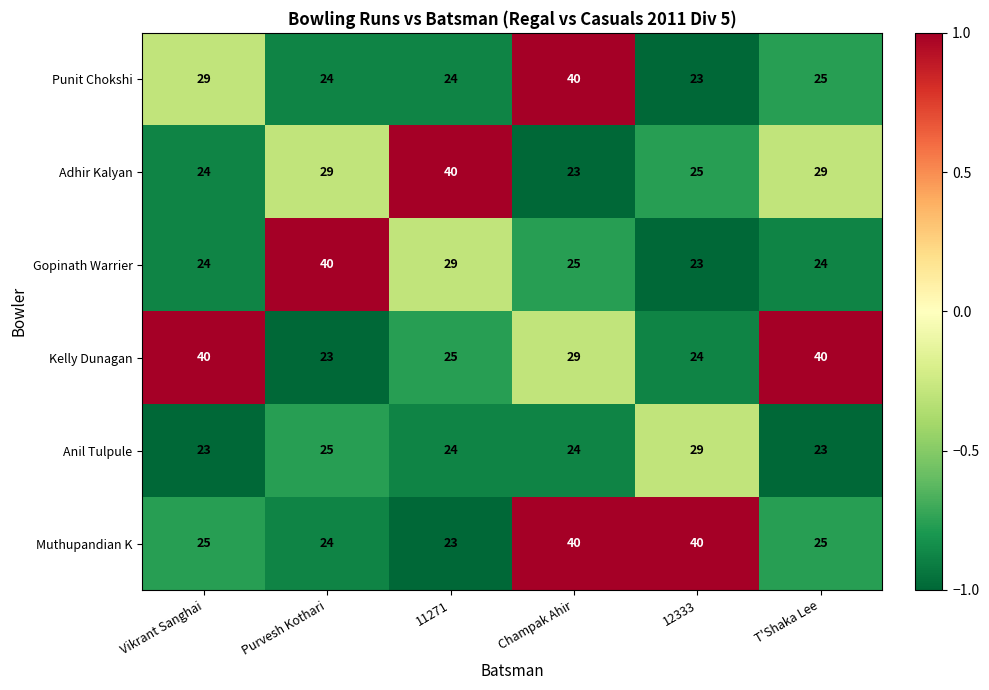

What is the sum of all Muthupandian K values?

177